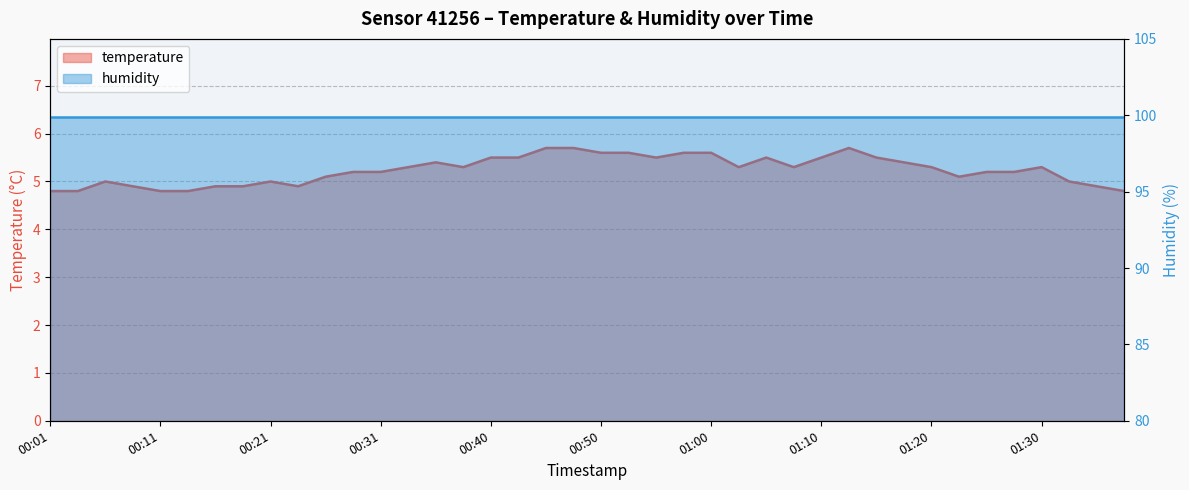

Between 00:18 and 00:13, which is larger?

00:18